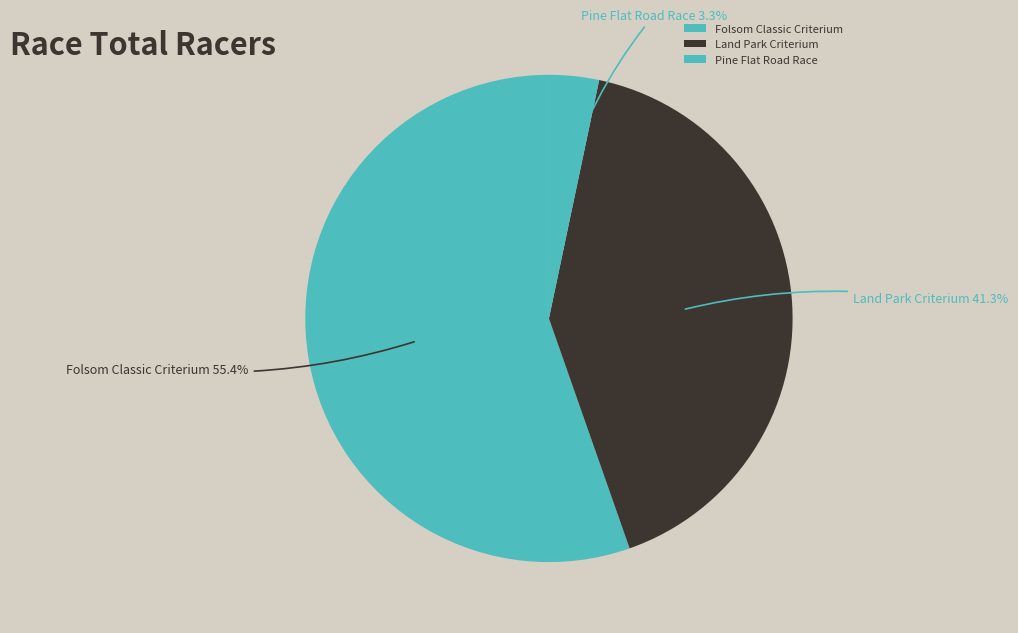

Combined, what portion of the pie is Land Park Criterium and Pine Flat Road Race?

44.6%